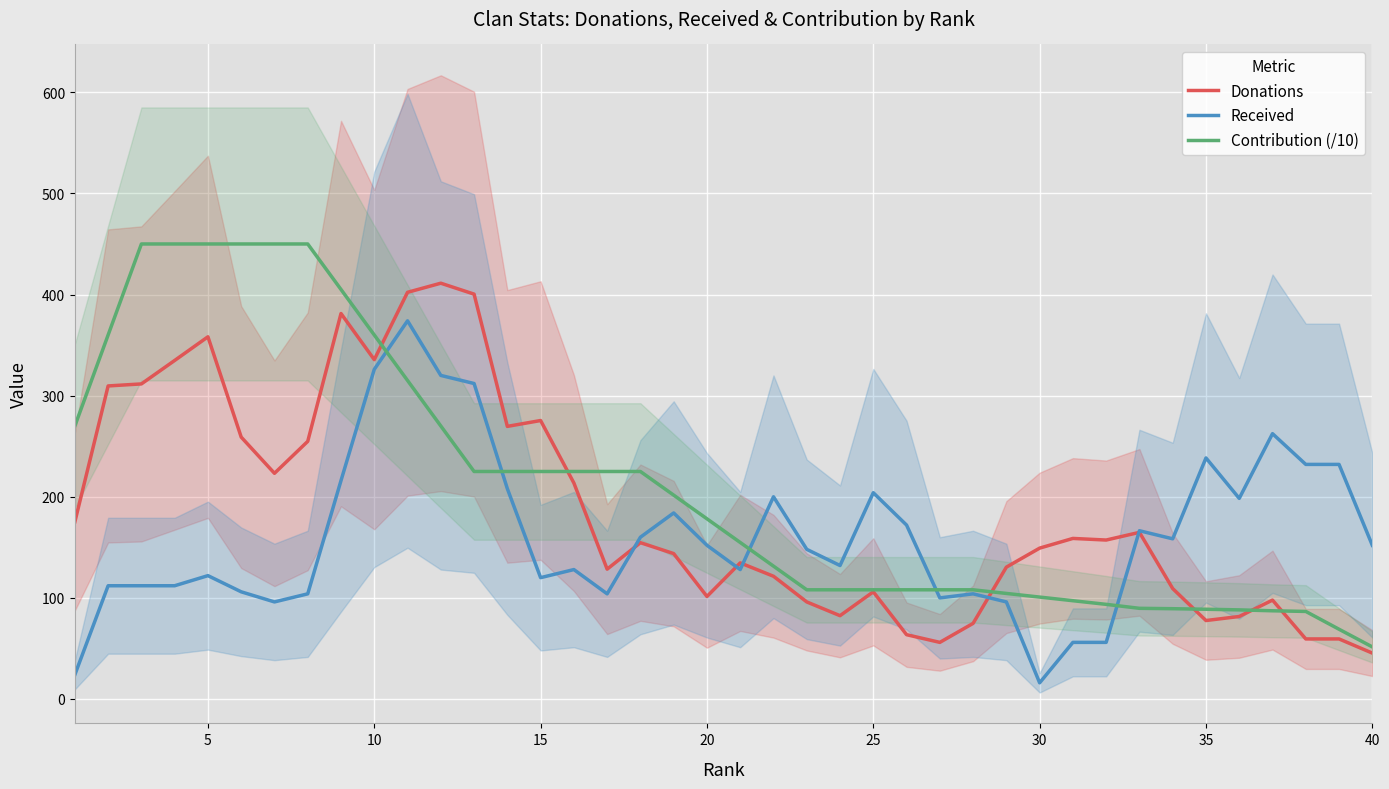

Which series has the largest total across all categories?

Contribution (/10)